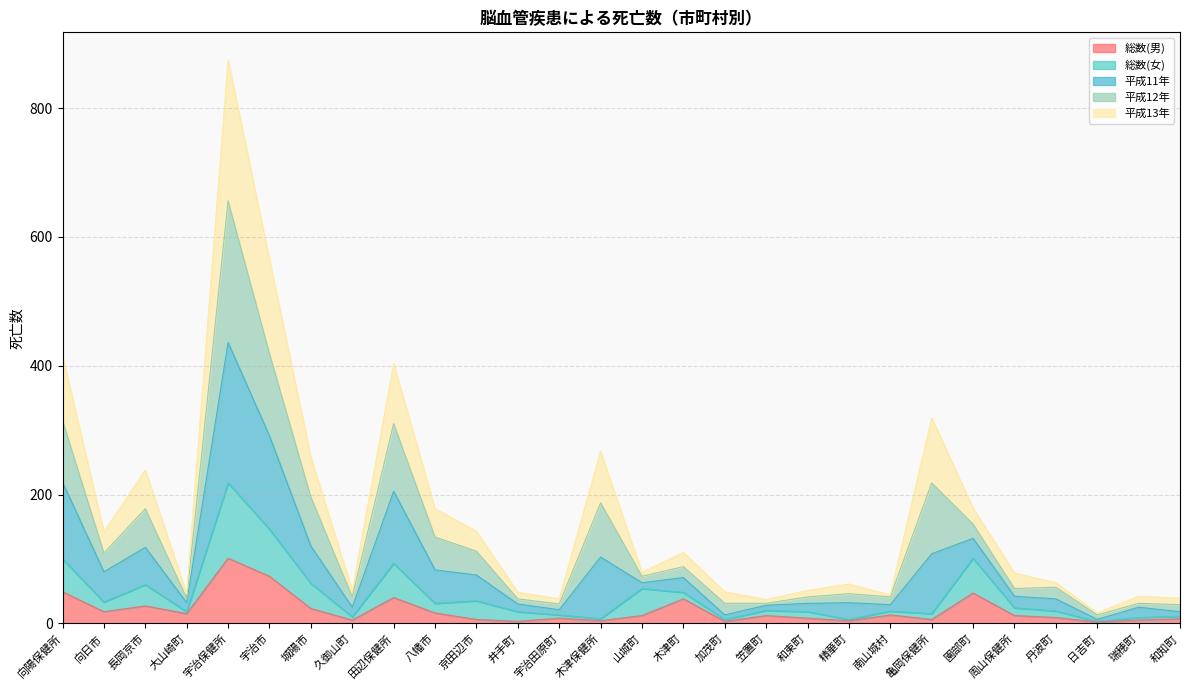

What is the total value across all series at 南山城村?

44